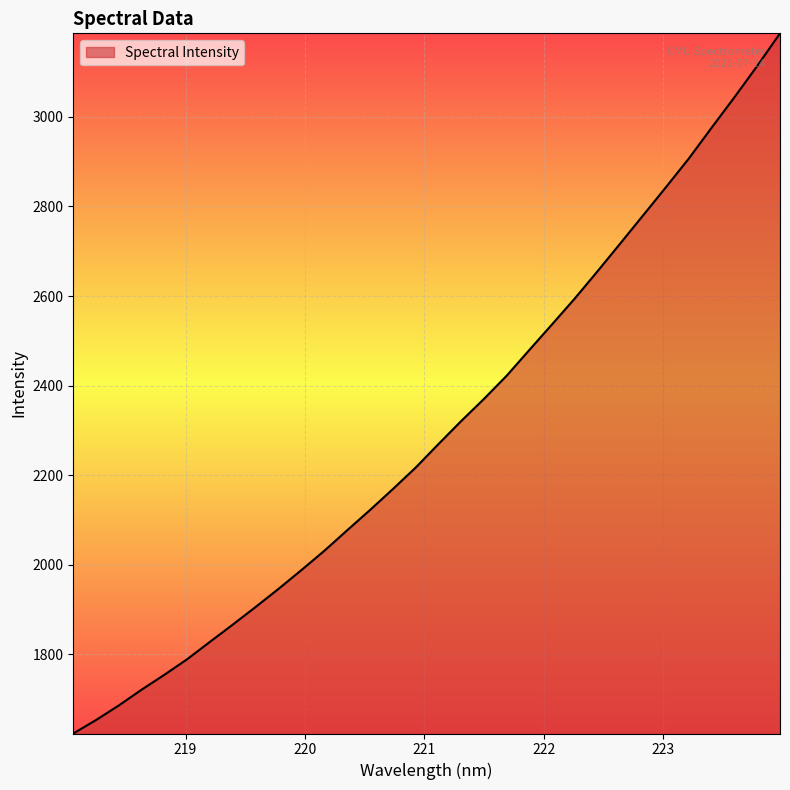

What is the difference between the maximum and minimum values?

1564.0